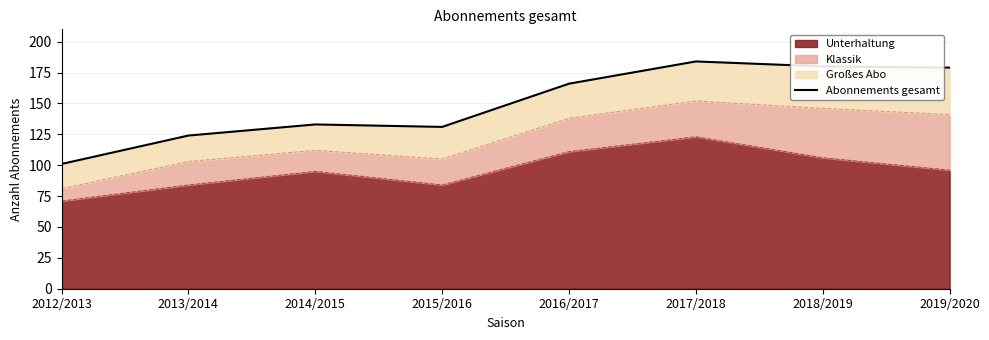

List the labels in order of value, largest first.

2017/2018, 2018/2019, 2019/2020, 2016/2017, 2014/2015, 2015/2016, 2013/2014, 2012/2013